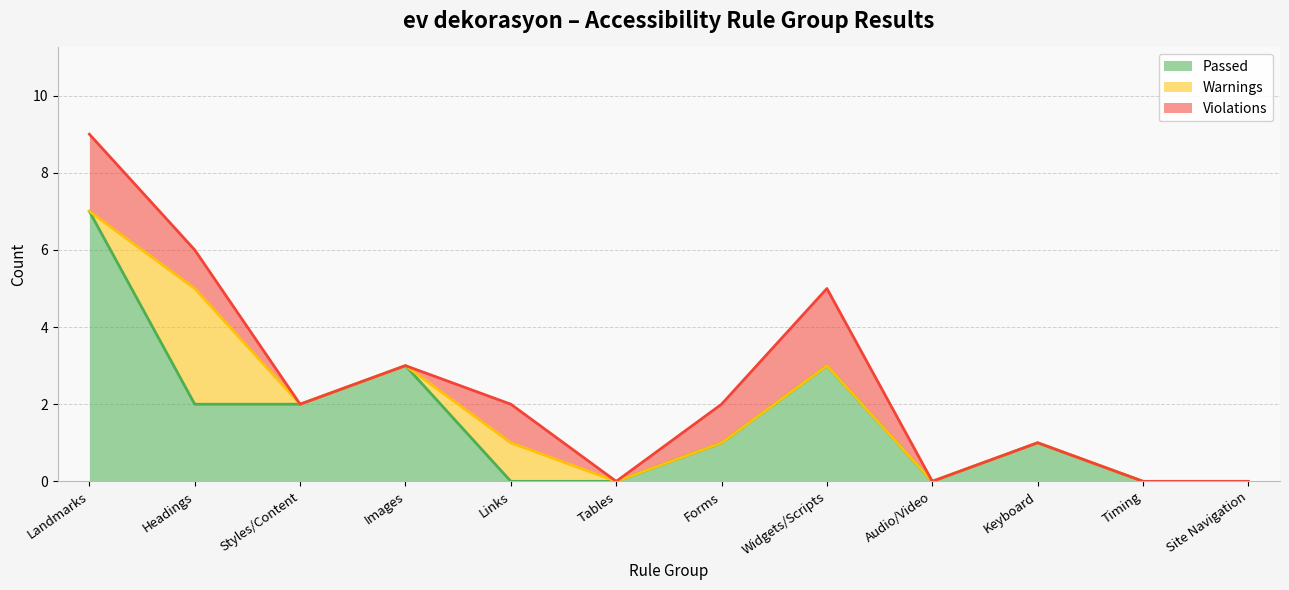

The Passed series shows 2 at Landmarks. True or false?

False